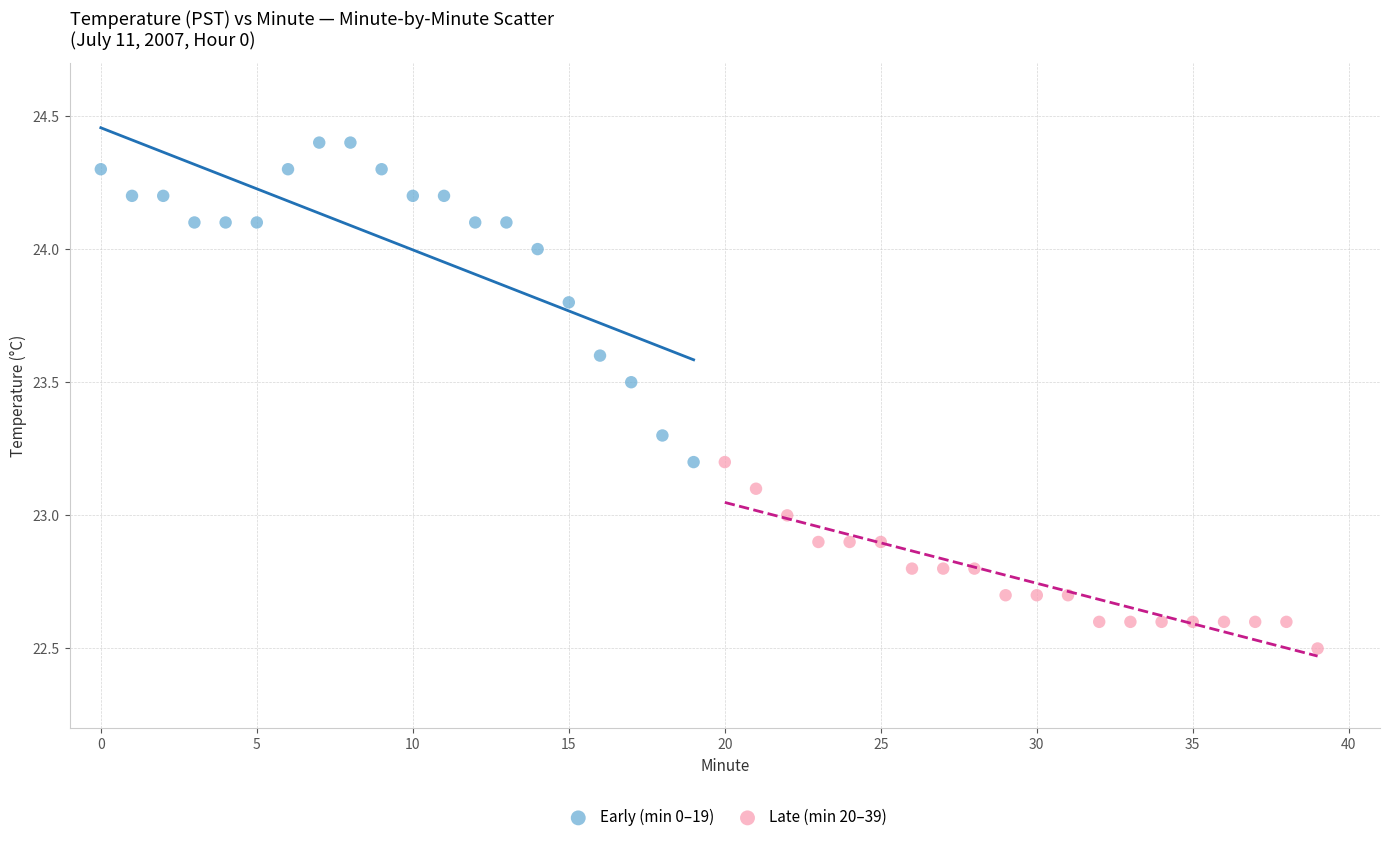

Which series reaches the maximum Y coordinate?

Early (min 0–19)